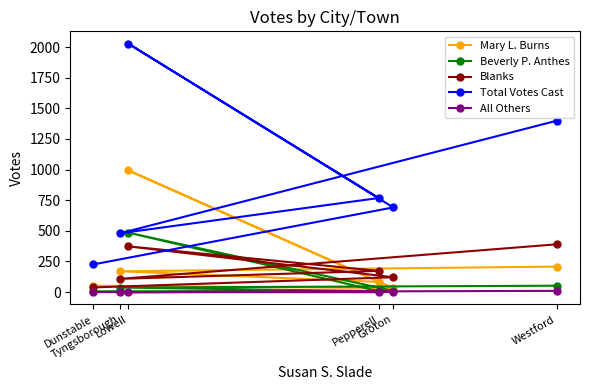

Between Dunstable and Westford, which is larger?

Westford